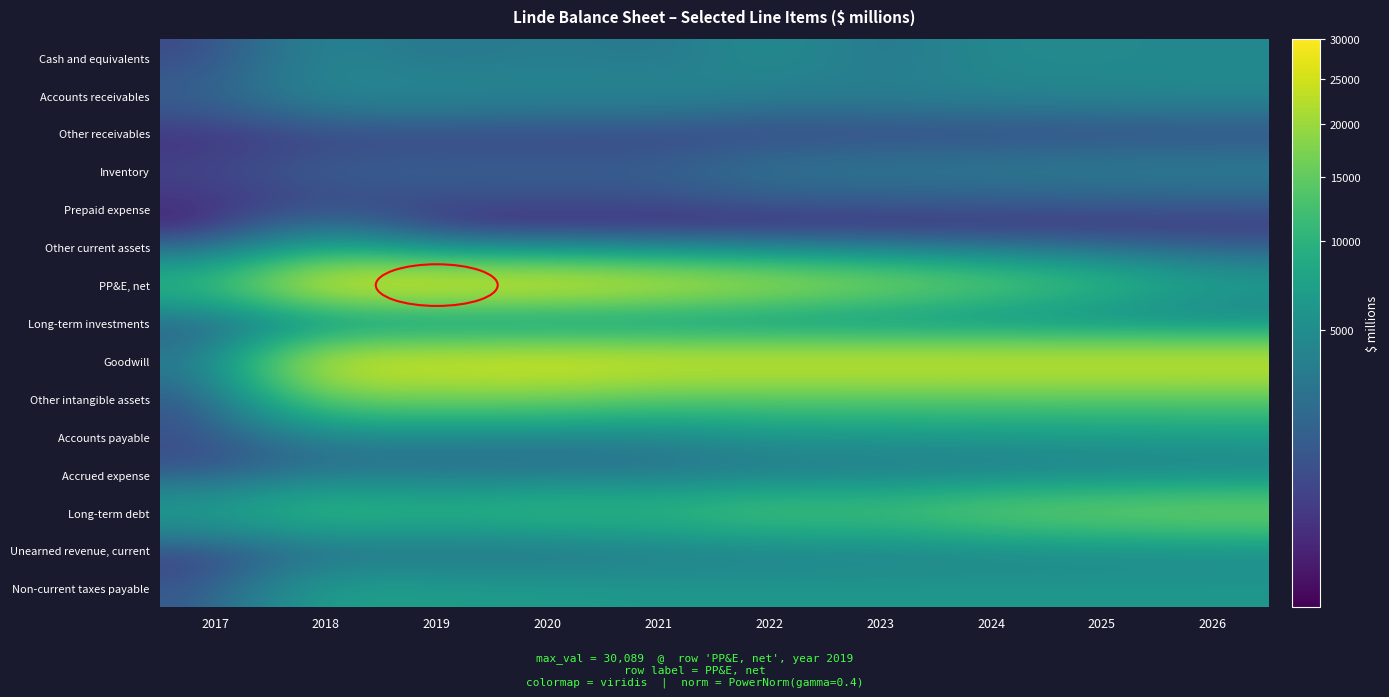

What is the greatest value displayed?

30089.0